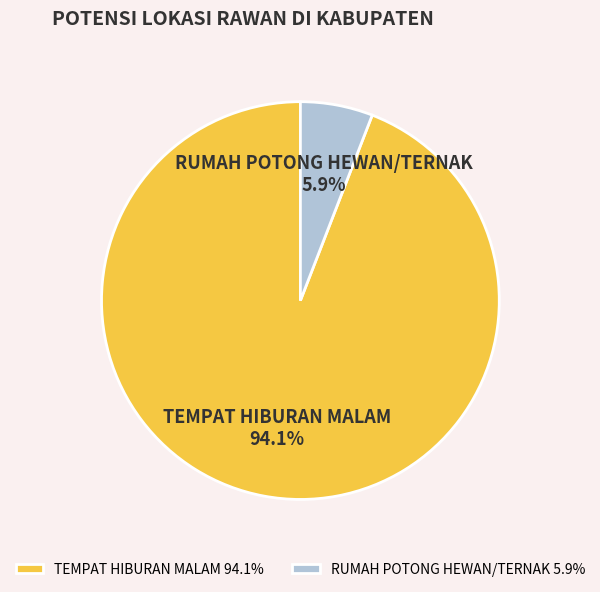

Is TEMPAT HIBURAN MALAM the majority of the pie?

Yes